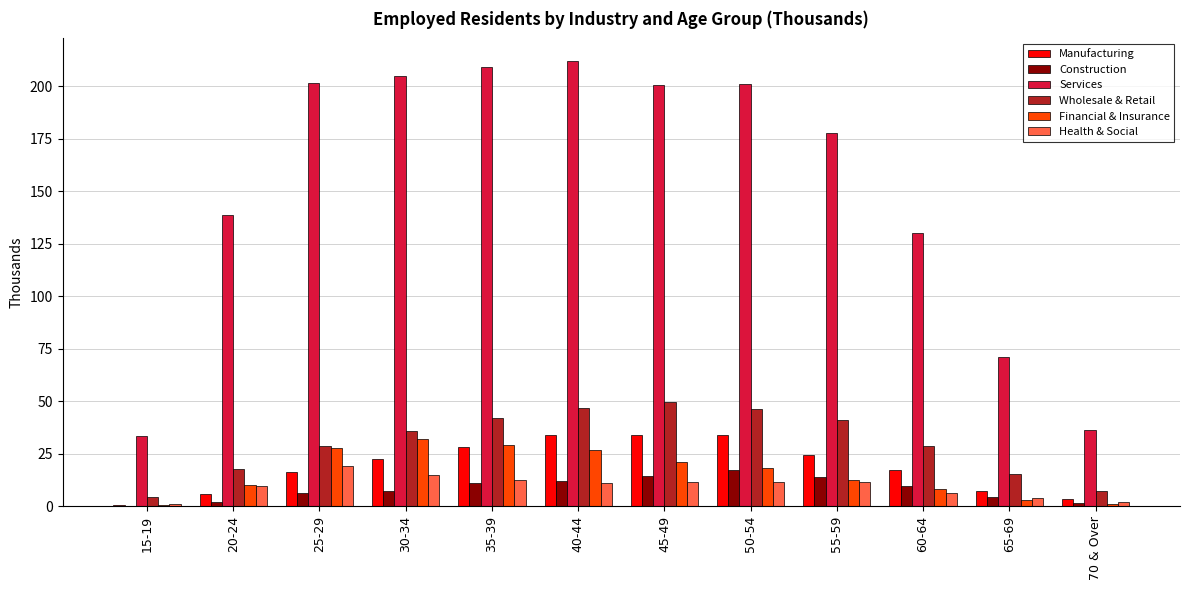

Which series has the largest total across all categories?

Services